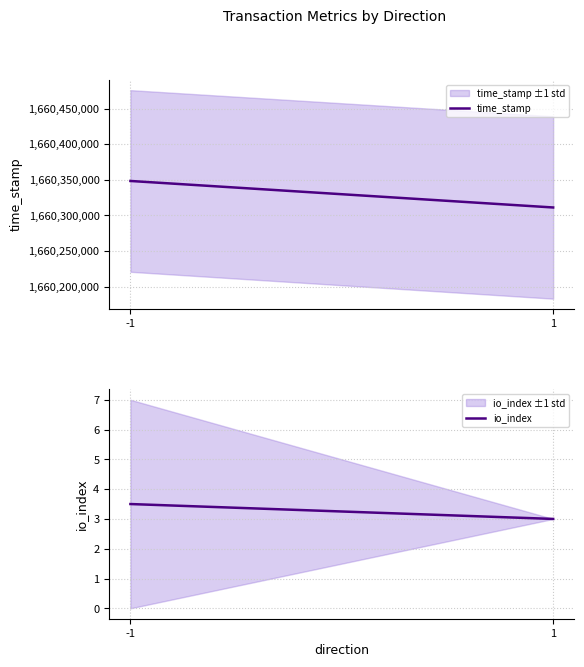

Reading left to right, extract all data points from this chart.

time_stamp: -1=1660348379.0	1=1660311185.0
io_index: -1=3.5	1=3.0